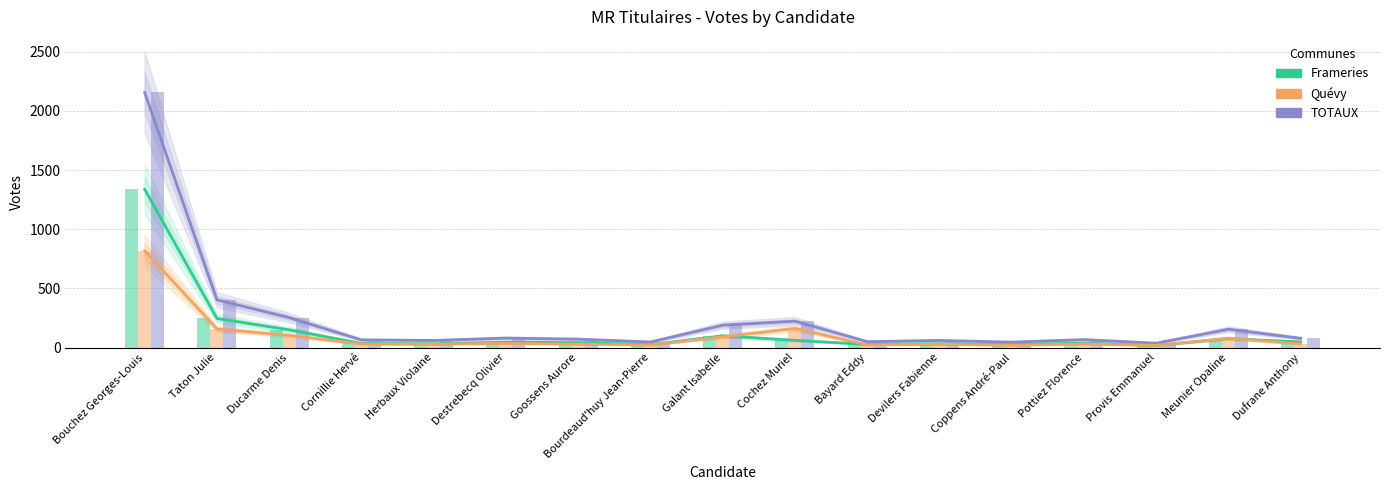

Reading right to left, what are all the values shown in this chart?

TOTAUX: Dufrane Anthony=78	Meunier Opaline=155	Provis Emmanuel=37	Pottiez Florence=67	Coppens André-Paul=46	Devilers Fabienne=60	Bayard Eddy=50	Cochez Muriel=223	Galant Isabelle=189	Bourdeaud'huy Jean-Pierre=47	Goossens Aurore=71	Destrebecq Olivier=80	Herbaux Violaine=60	Cornillie Hervé=65	Ducarme Denis=253	Taton Julie=403	Bouchez Georges-Louis=2155
Frameries: Dufrane Anthony=47	Meunier Opaline=76	Provis Emmanuel=18	Pottiez Florence=37	Coppens André-Paul=26	Devilers Fabienne=32	Bayard Eddy=27	Cochez Muriel=61	Galant Isabelle=99	Bourdeaud'huy Jean-Pierre=25	Goossens Aurore=42	Destrebecq Olivier=45	Herbaux Violaine=32	Cornillie Hervé=35	Ducarme Denis=150	Taton Julie=246	Bouchez Georges-Louis=1337
Quévy: Dufrane Anthony=31	Meunier Opaline=79	Provis Emmanuel=19	Pottiez Florence=30	Coppens André-Paul=20	Devilers Fabienne=28	Bayard Eddy=23	Cochez Muriel=162	Galant Isabelle=90	Bourdeaud'huy Jean-Pierre=22	Goossens Aurore=29	Destrebecq Olivier=35	Herbaux Violaine=28	Cornillie Hervé=30	Ducarme Denis=103	Taton Julie=157	Bouchez Georges-Louis=818